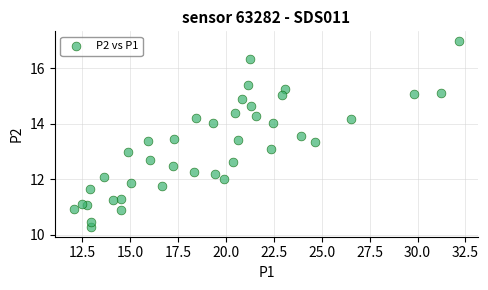

What is the range of Y values (max minus min)?

6.7